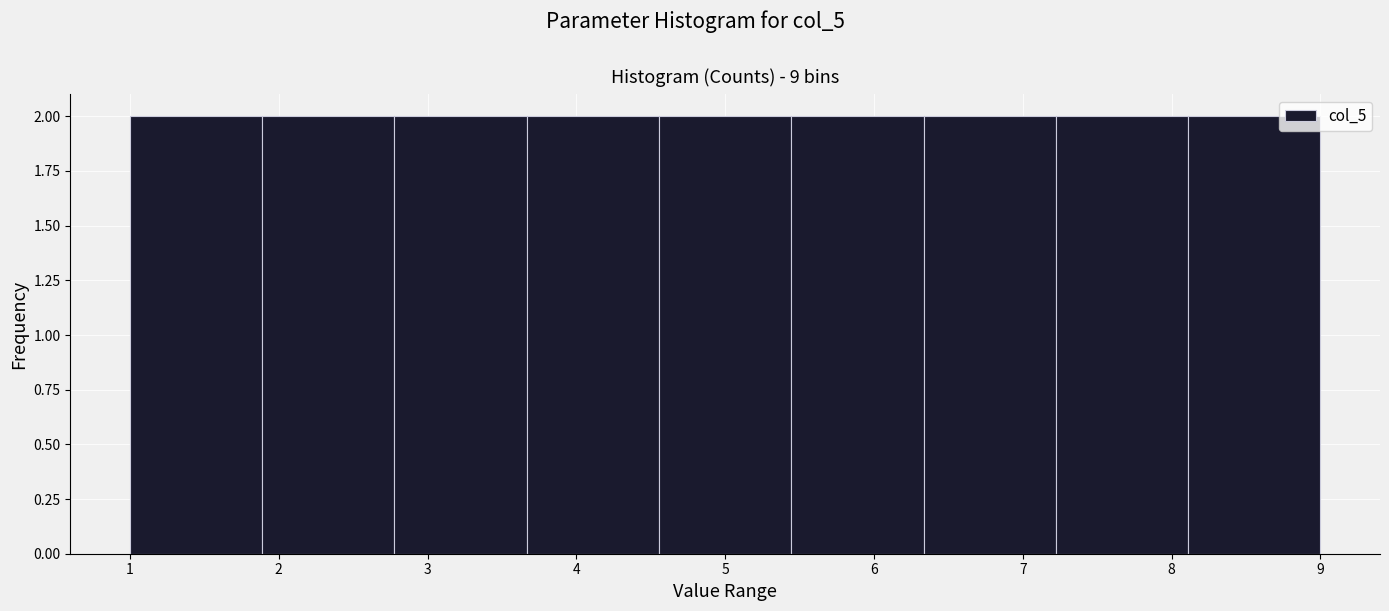

Reading left to right, transcribe this chart: for each bar, give the range it covers on the x-axis and its height. Neither the bar edges nor the heights are printed on the chart, so give them approximately, as read against the axes.

1.0 to 1.9: 2
1.9 to 2.8: 2
2.8 to 3.7: 2
3.7 to 4.6: 2
4.6 to 5.4: 2
5.4 to 6.3: 2
6.3 to 7.2: 2
7.2 to 8.1: 2
8.1 to 9.0: 2